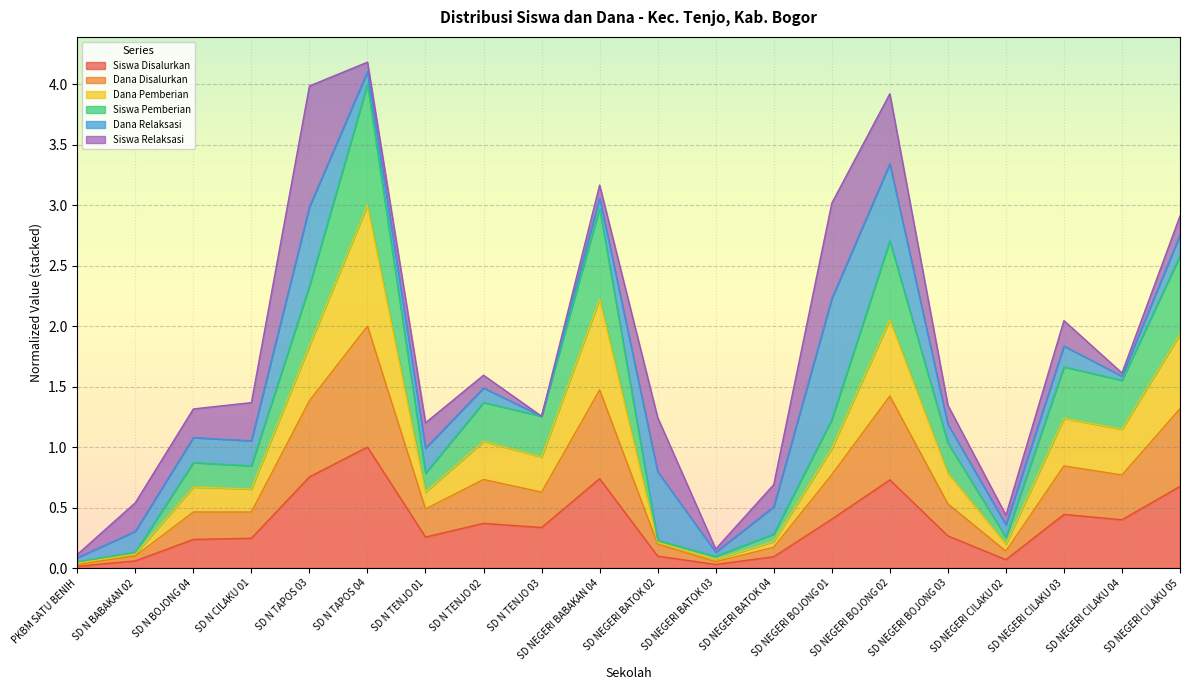

True or false: Siswa Disalurkan has a value of 0.7 at SD NEGERI CILAKU 05.

True